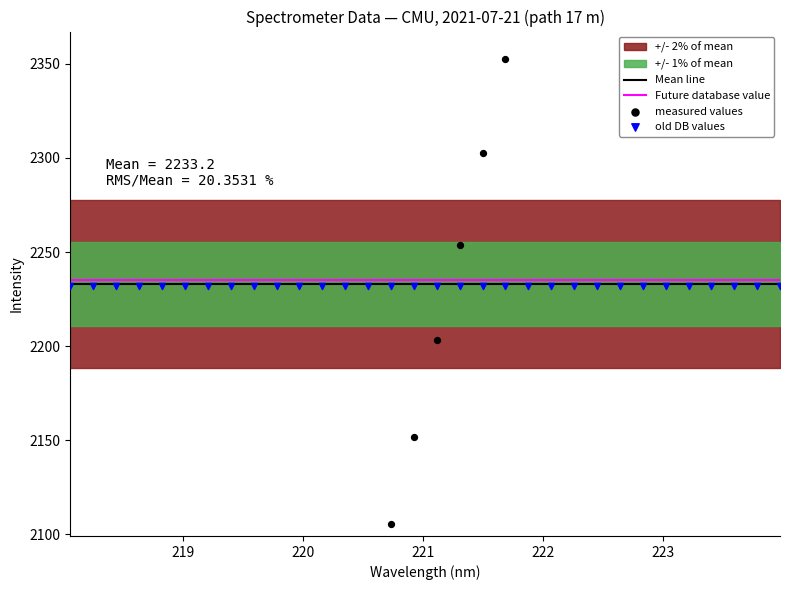

At how many categories does at least one series exceed 1679?

32